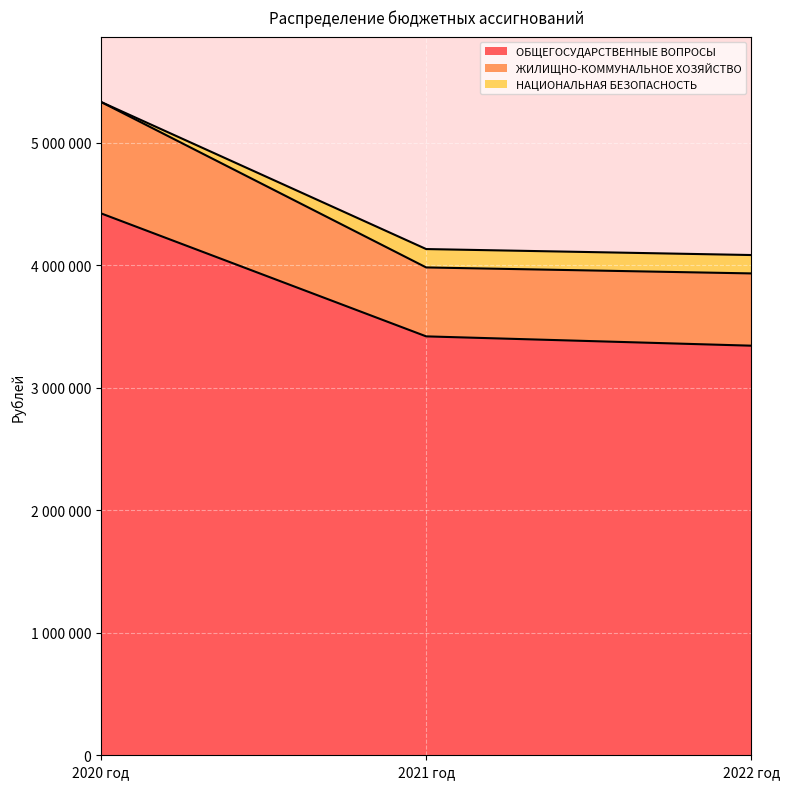

What is the label of the 2nd point from the right?

2021 год